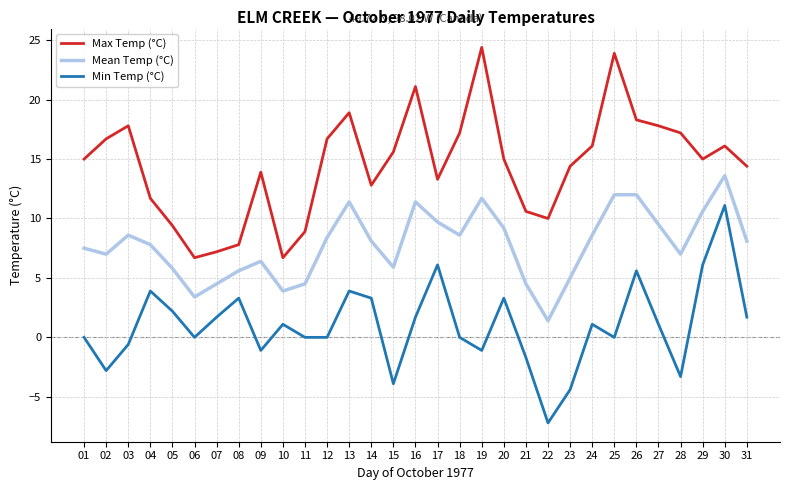

What is the spread (max minus min) of values at 27?

16.7